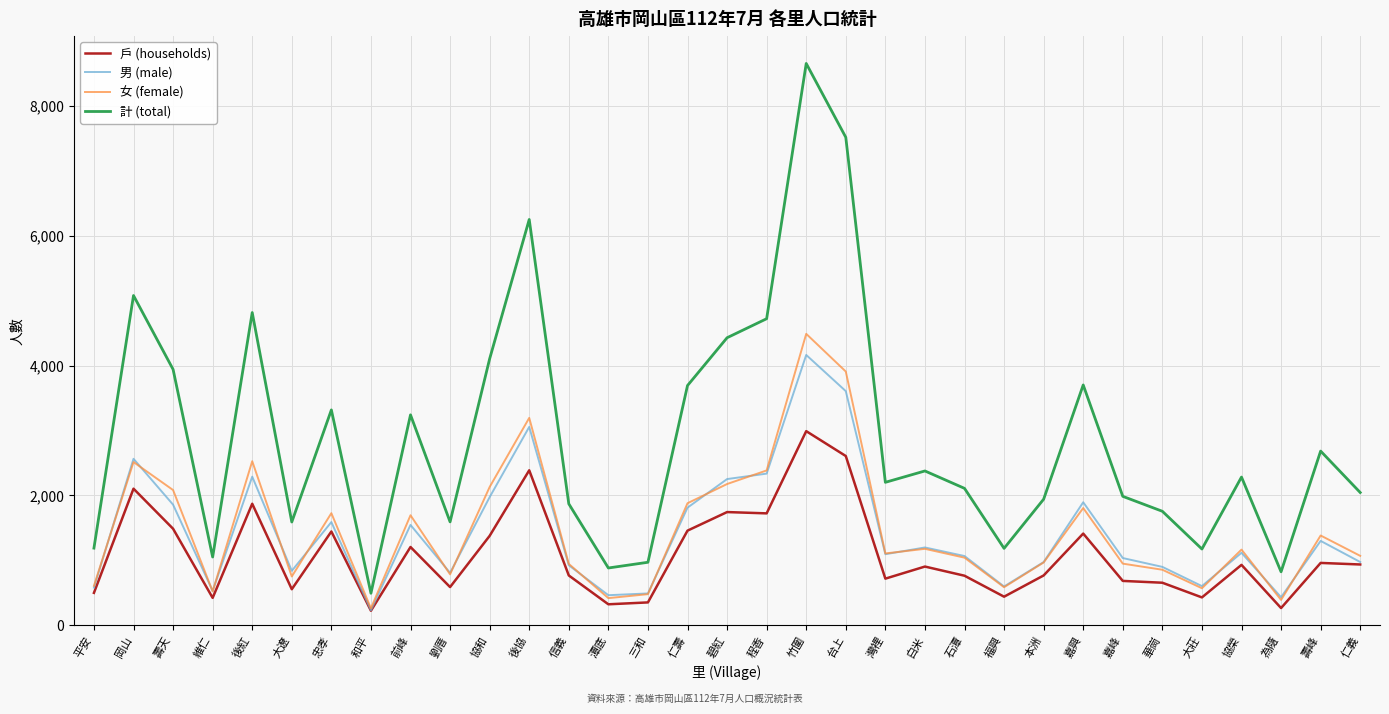

Is it true that 戶 (households) equals 430 at 大莊?

True